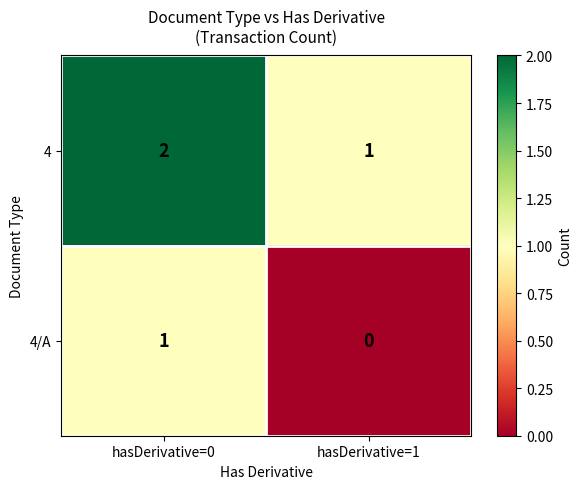

Reading left to right, transcribe all the data shown in this chart.

4: 2	1
4/A: 1	0